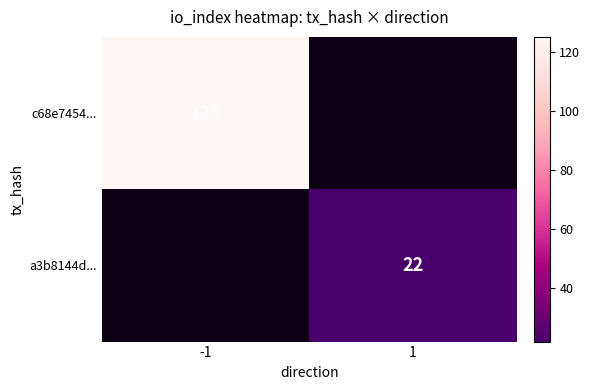

The a3b8144d... series shows 14 at 1. True or false?

False